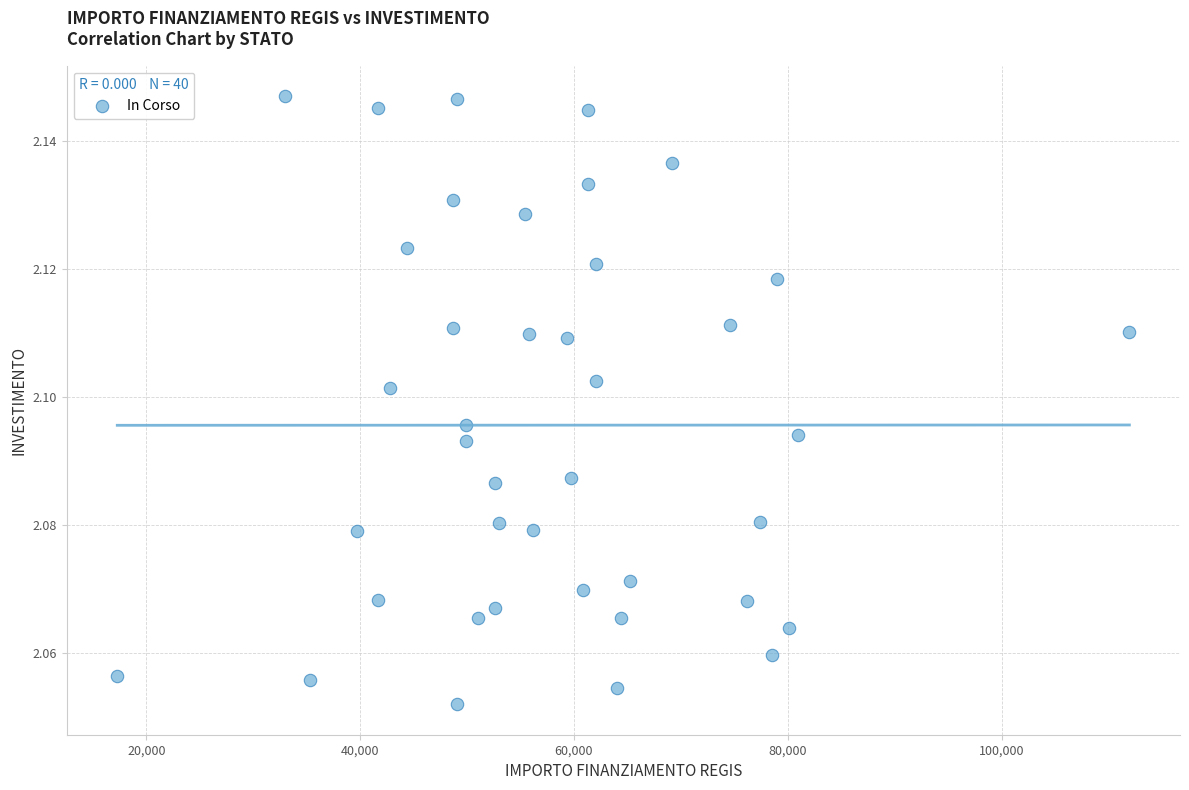

What is the range of X values (max minus min)?

94665.7